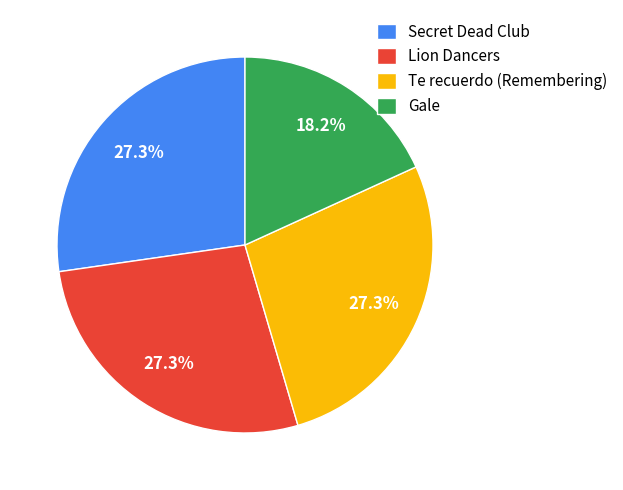

How many segments does this pie chart have?

4